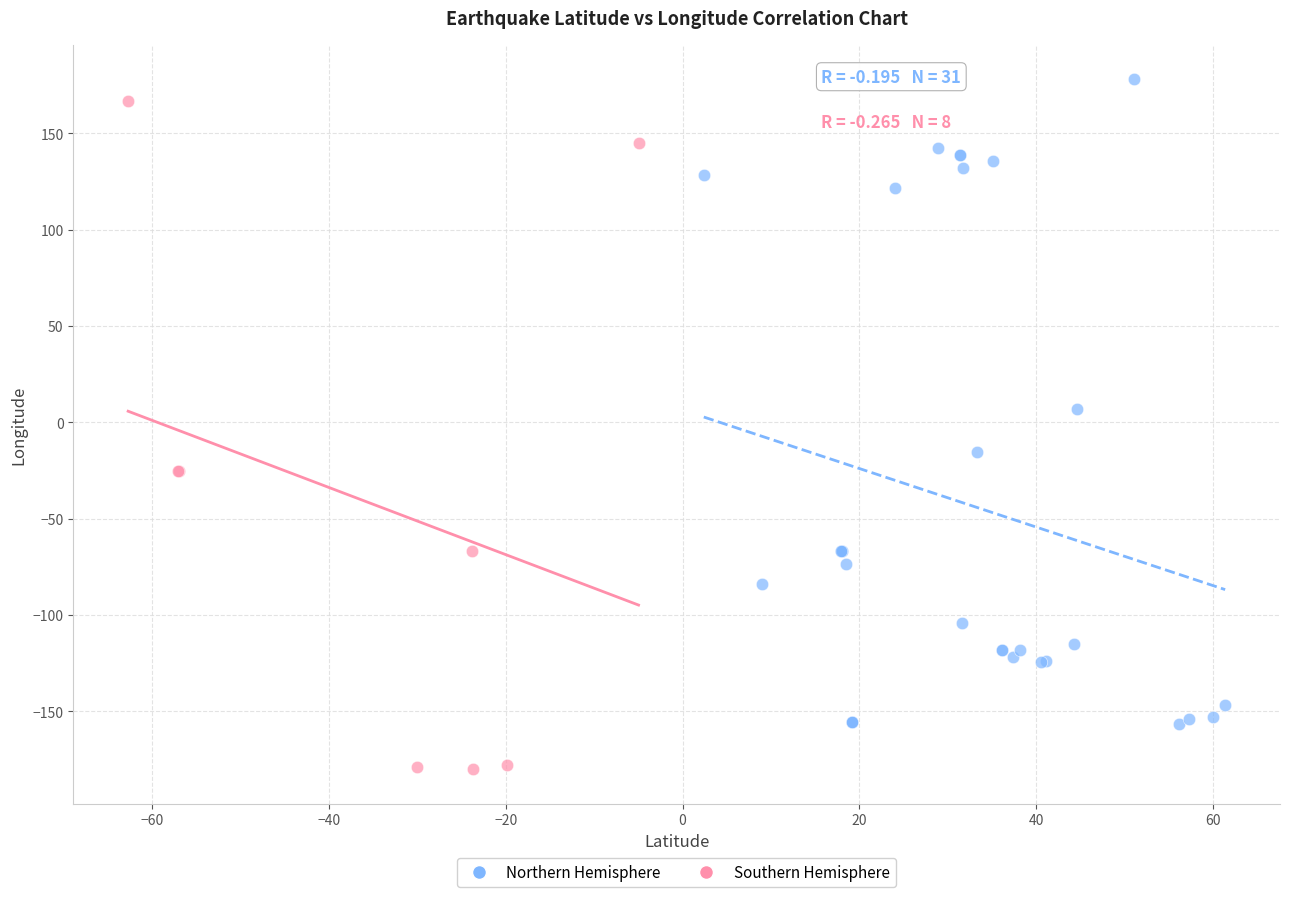

Which series reaches the minimum Y coordinate?

Southern Hemisphere